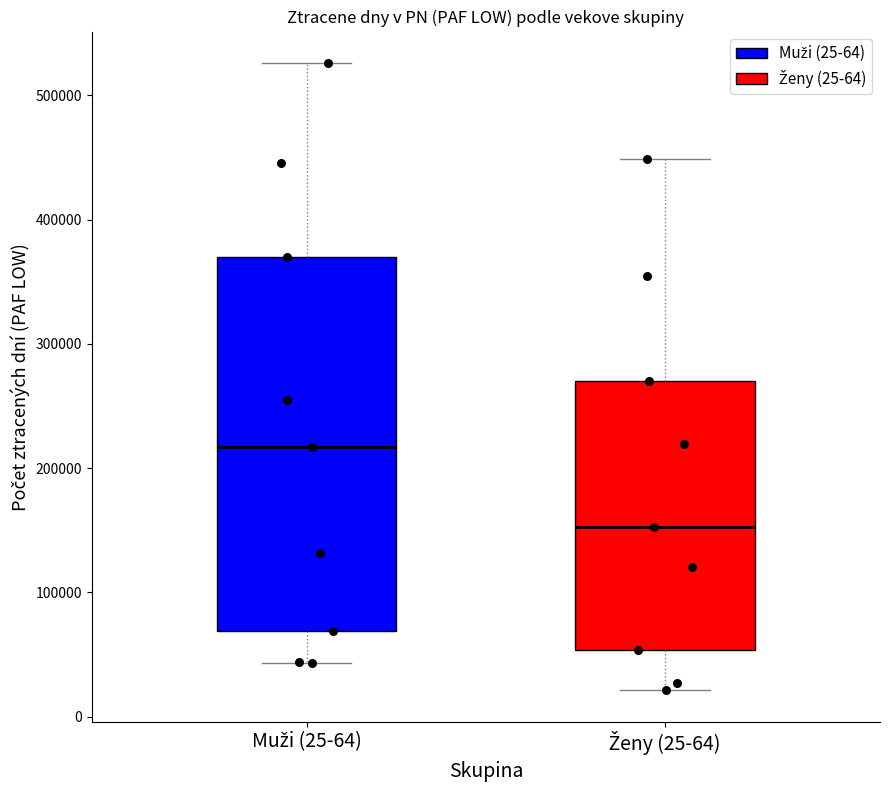

Reading left to right, transcribe this box plot: for each box, give where its median line is, the range the box spans, and where its two whiskers end, as read against the y-axis. The values are not printed on the chart, so give them approximately, as read against the axis.

Muži (25-64): median 220000, box 70000 to 370000, whiskers 40000 to 530000
Ženy (25-64): median 150000, box 50000 to 270000, whiskers 20000 to 450000